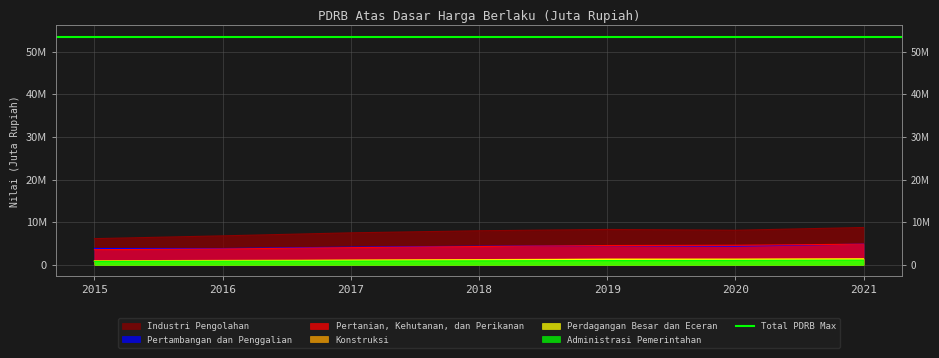

At how many categories does at least one series exceed 7129789?

5